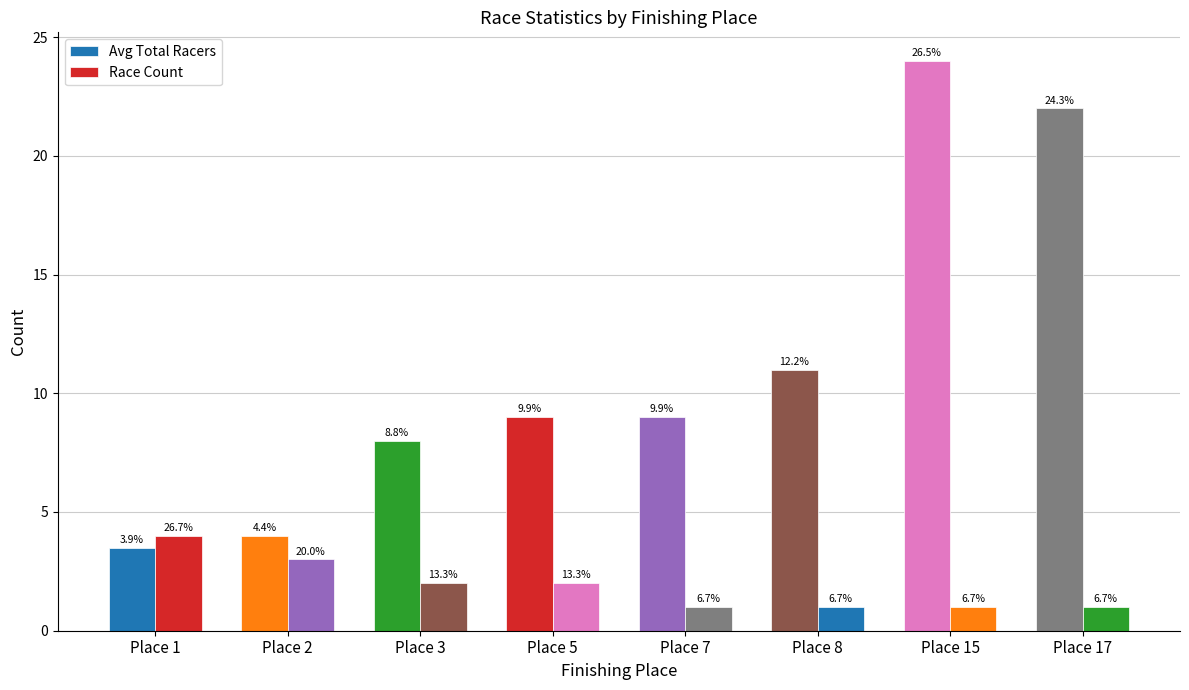

Is the value of Race Count at Place 7 greater than the value of Avg Total Racers at Place 3?

No